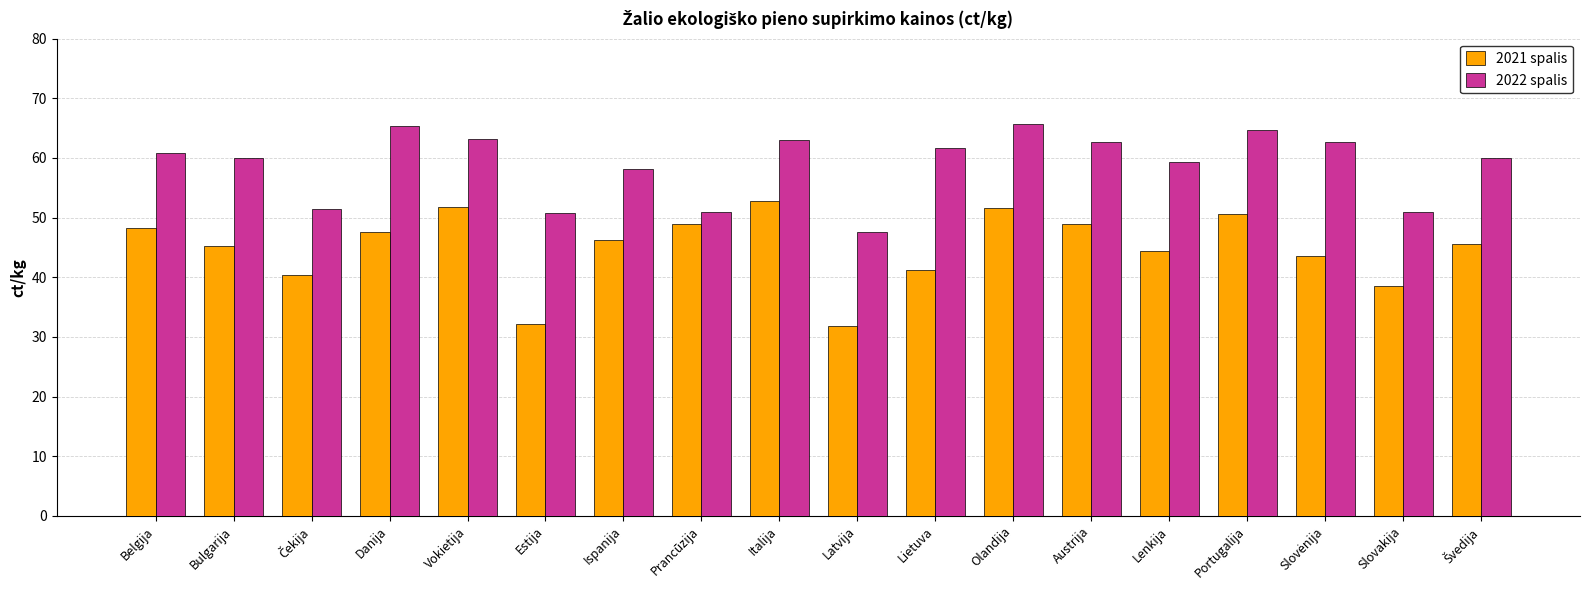

What is the smallest value displayed?

31.9